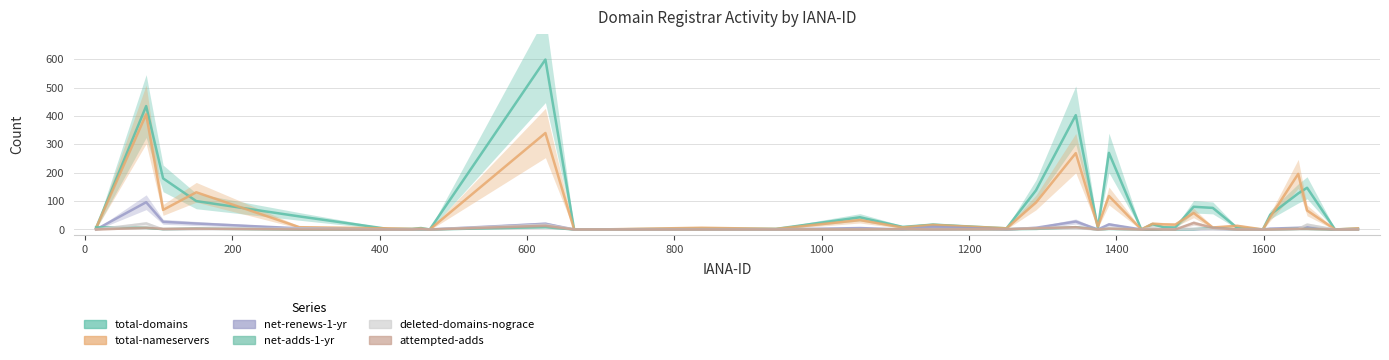

How many lines are shown in the chart?

6